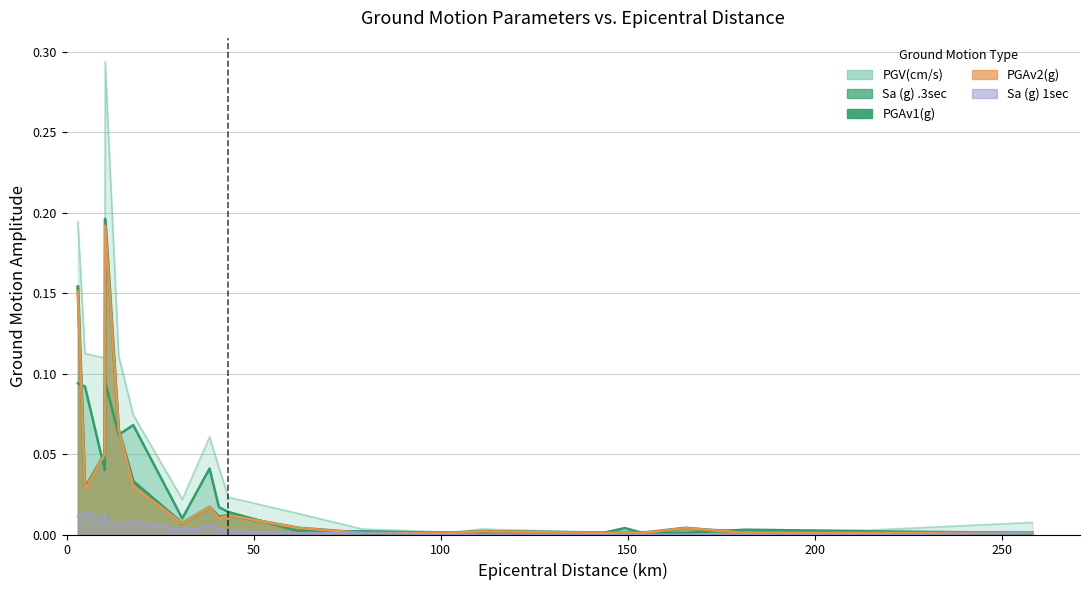

Rank the series at 40.7 from lowest to highest value.

Sa (g) 1sec, PGAv2(g), PGAv1(g), Sa (g) .3sec, PGV(cm/s)